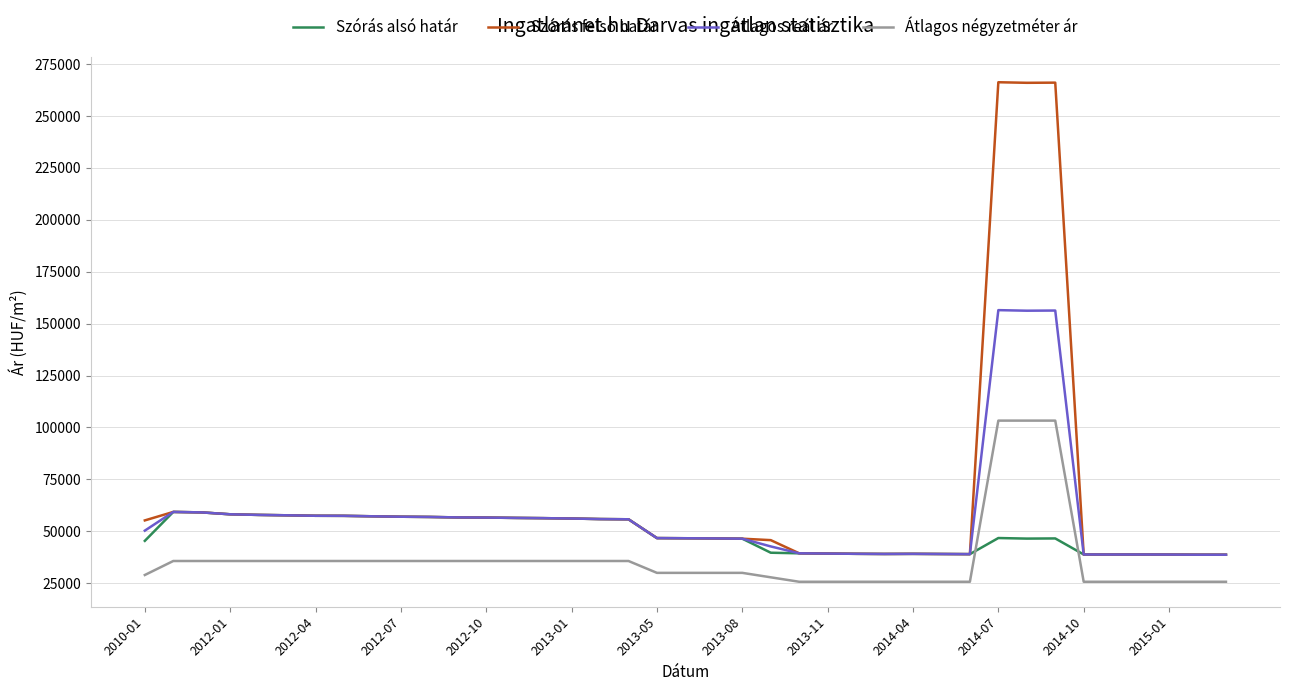

How many times do Átlagos négyzetméter ár and Szórás alsó határ cross each other?

2